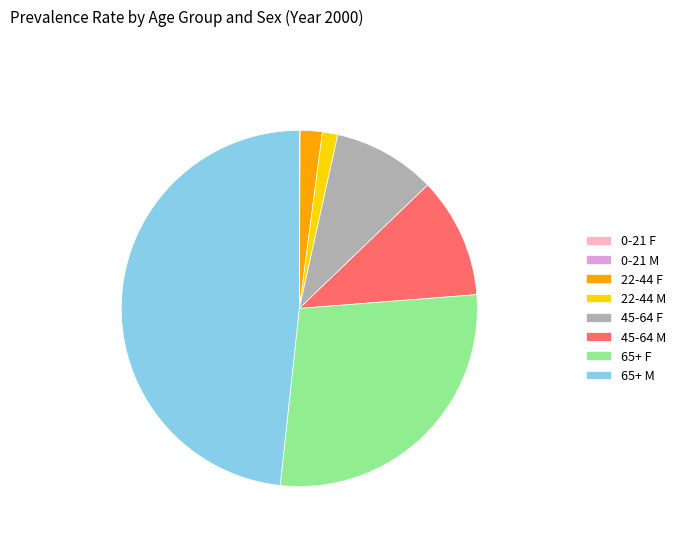

What is the largest slice in the pie chart?

65+ M